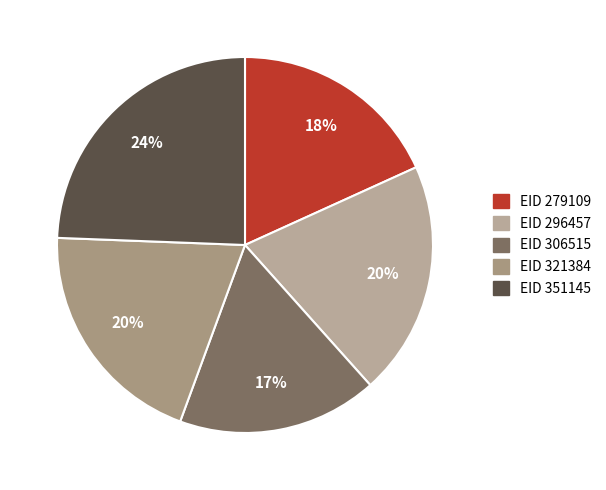

How many slices are in this pie chart?

5